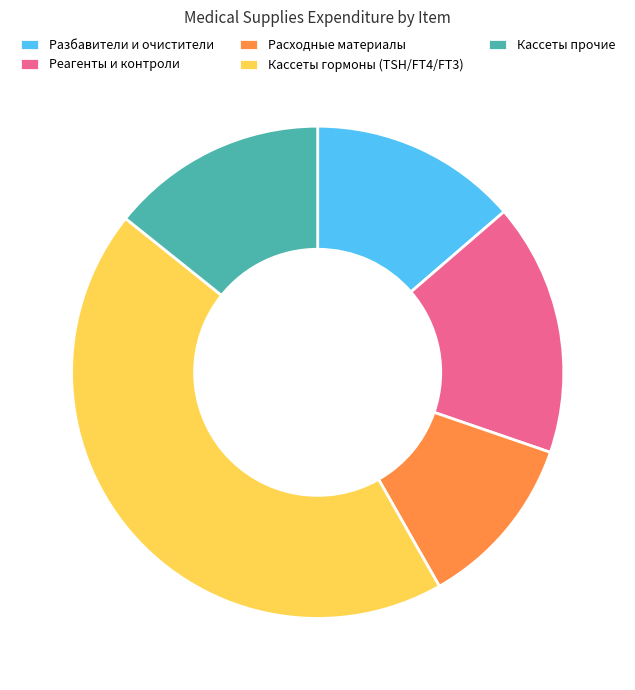

How many slices are in this pie chart?

5